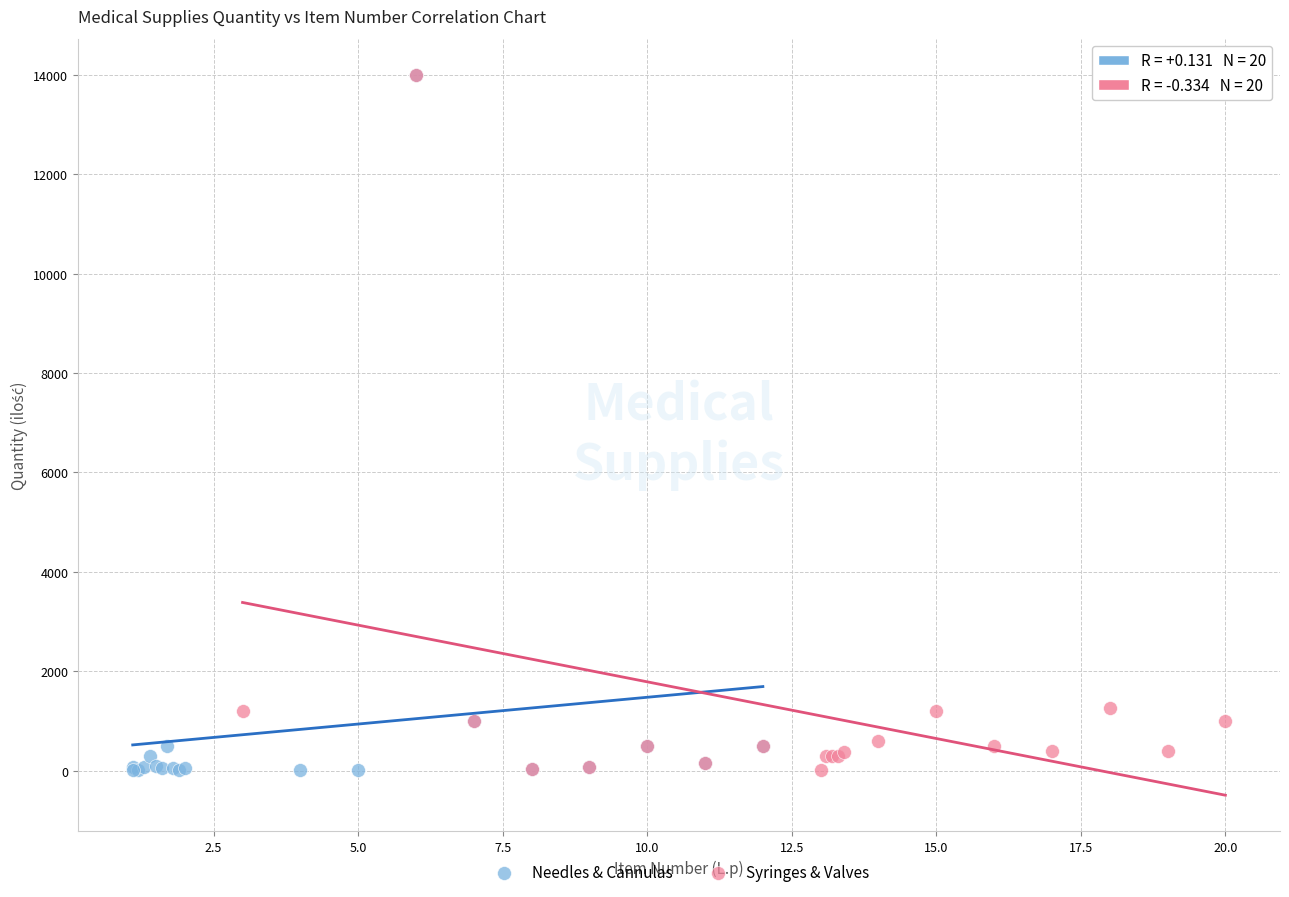

What are all the series names shown in the legend?

Needles & Cannulas, Syringes & Valves